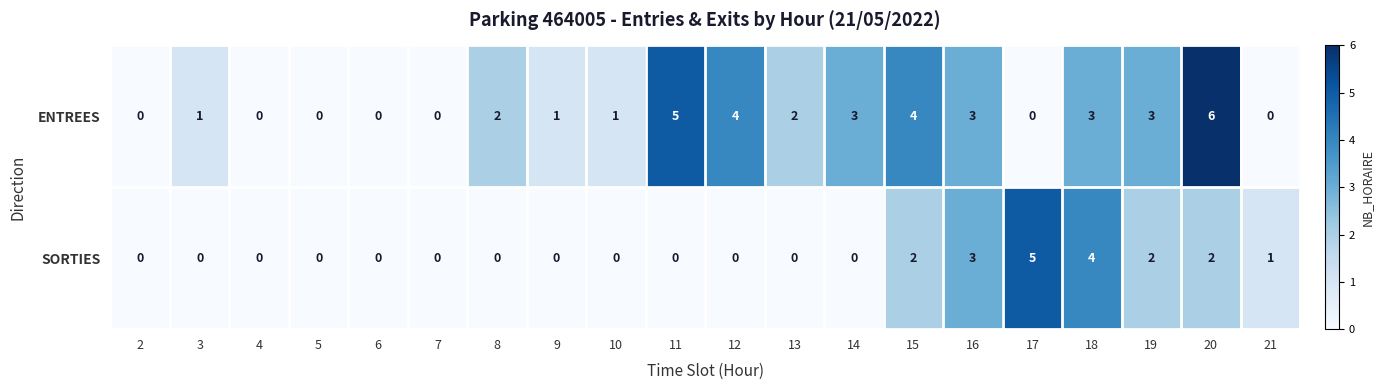

Which series has the largest range (max minus min)?

ENTREES